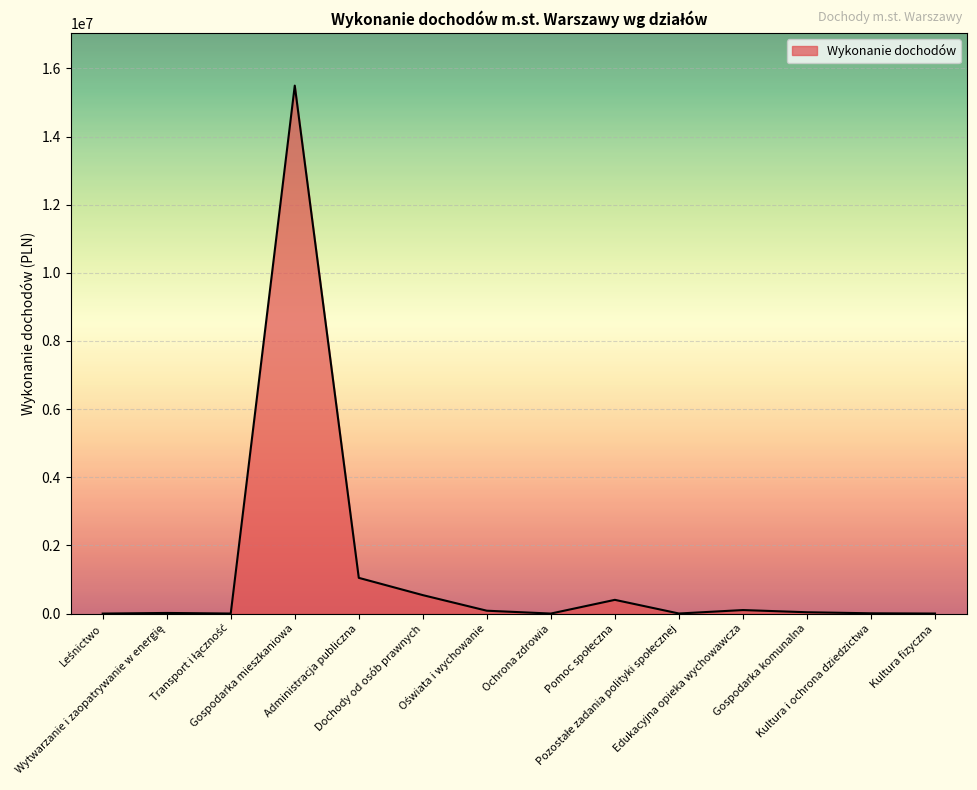

Reading right to left, what are all the values shown in this chart?

800.0	7930.0	38705.0	102772.0	2057.8	402707.9	470.6	83543.5	541288.9	1048164.2	15493588.7	1267.7	17905.2	0.0